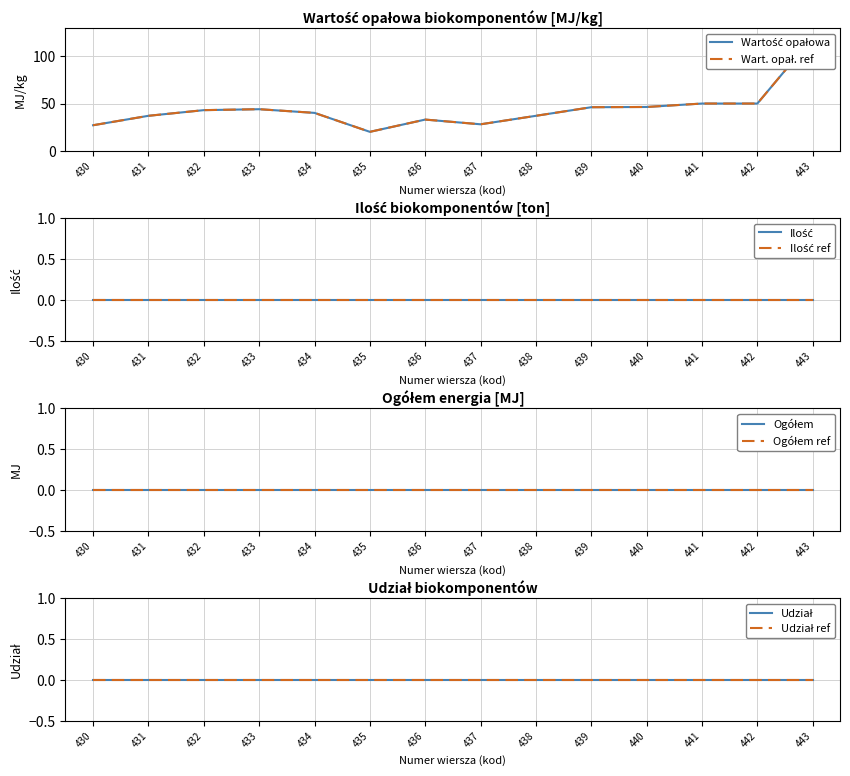

List the labels in order of value, smallest first.

435, 430, 437, 436, 431, 438, 434, 432, 433, 439, 440, 441, 442, 443